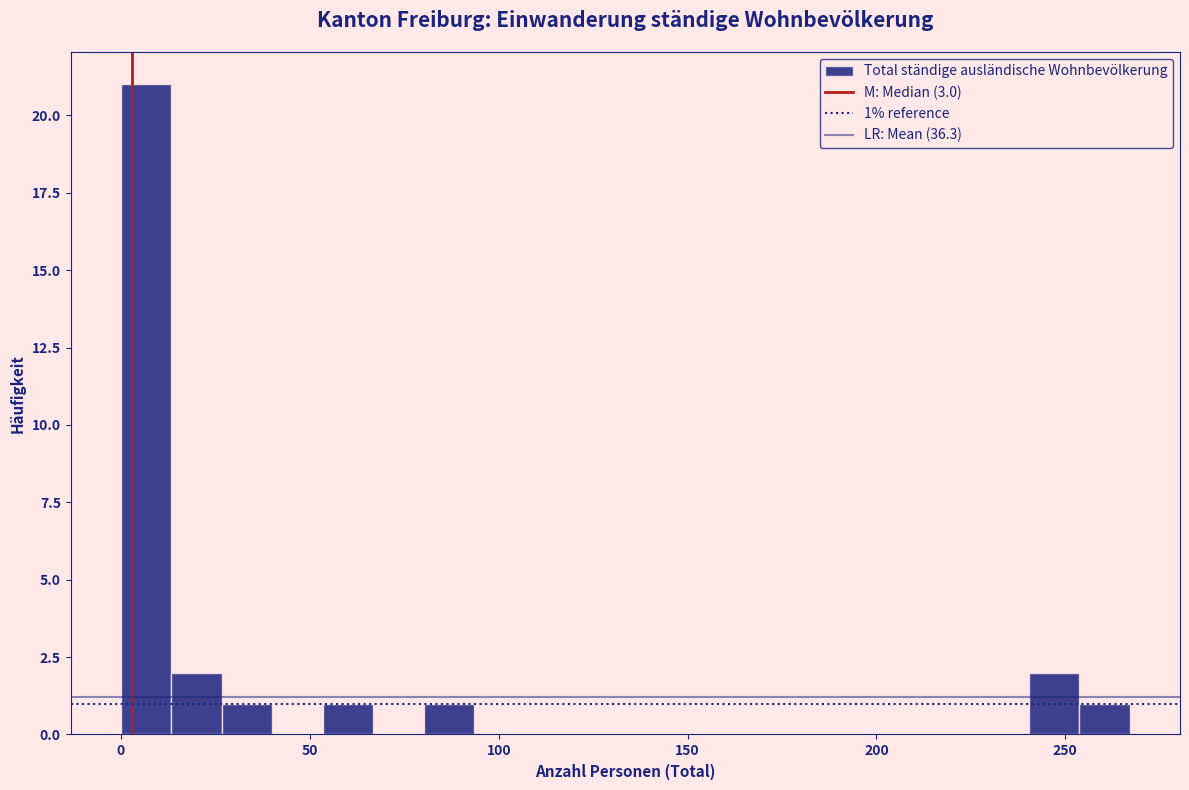

Around what value on the x-axis is the tallest bar? Give the approximate position of its centre, as read against the axis.

5